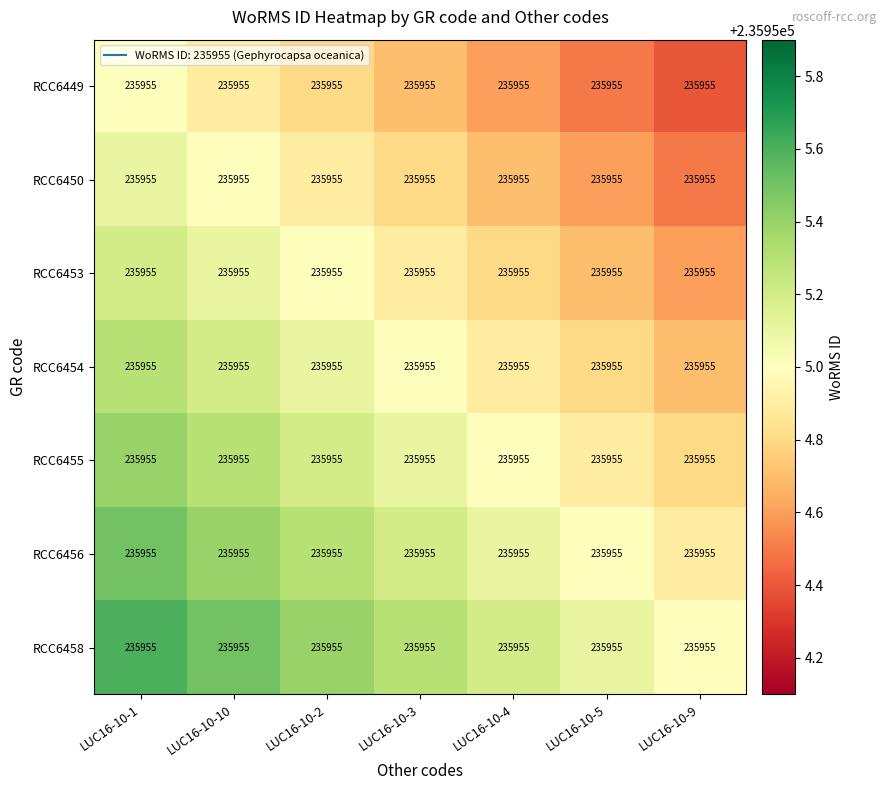

Which category has the highest value across all series?

LUC16-10-1